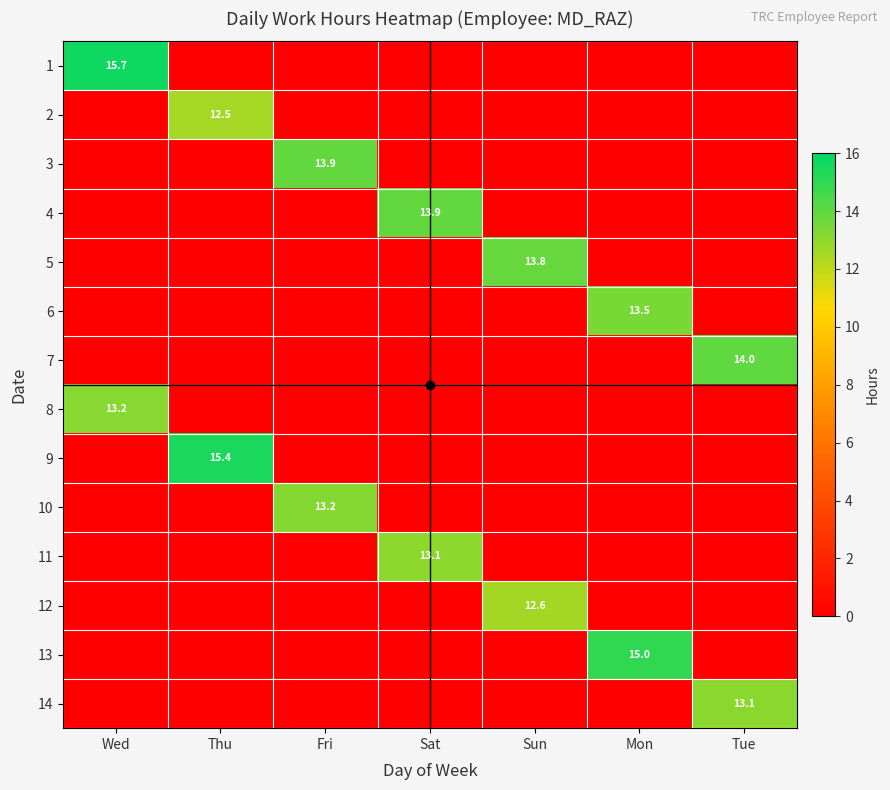

The value of 12 at Sat is 0.0. True or false?

True